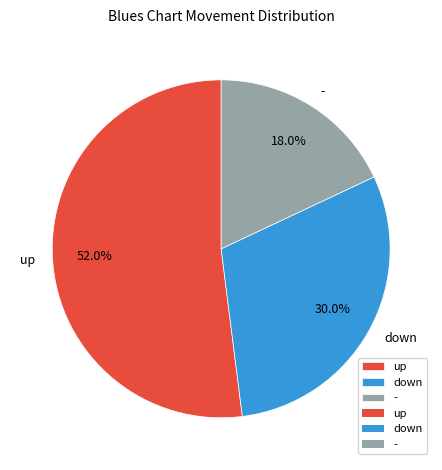

Which has a higher value, up or -?

up